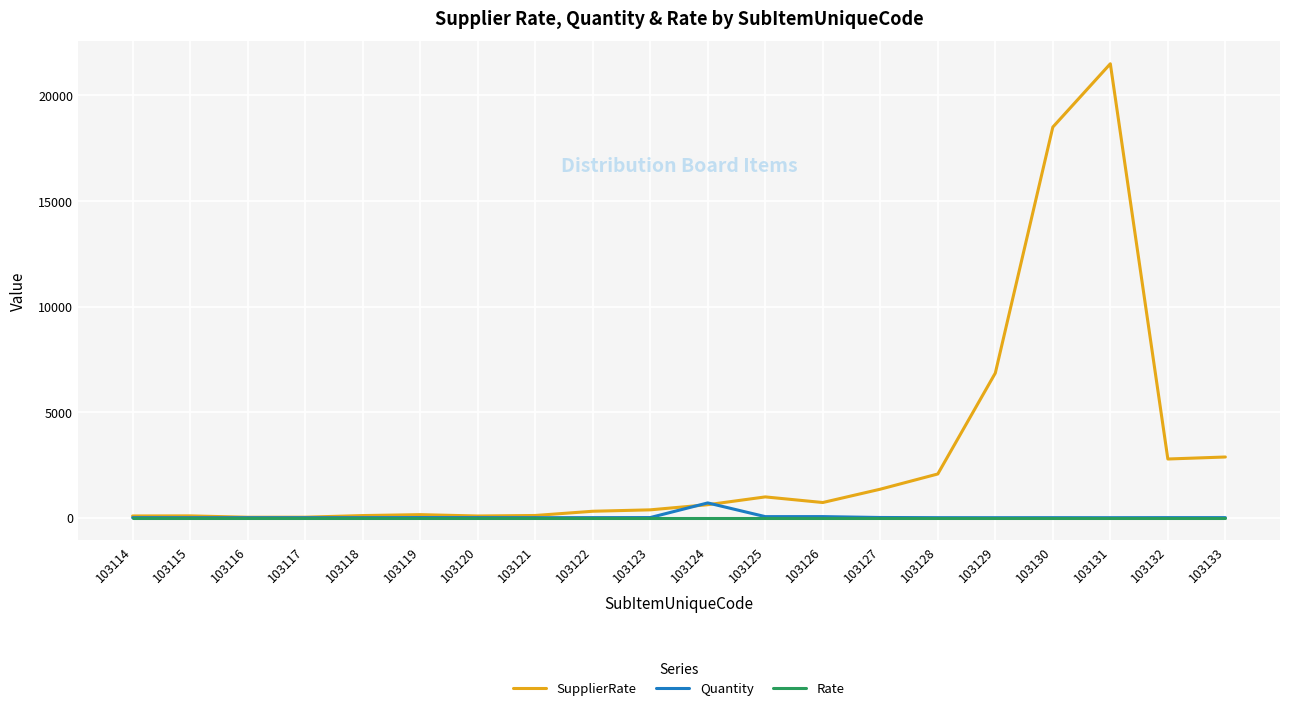

What is the approximate value of SupplierRate at 103127, to the nearest 50?

1350